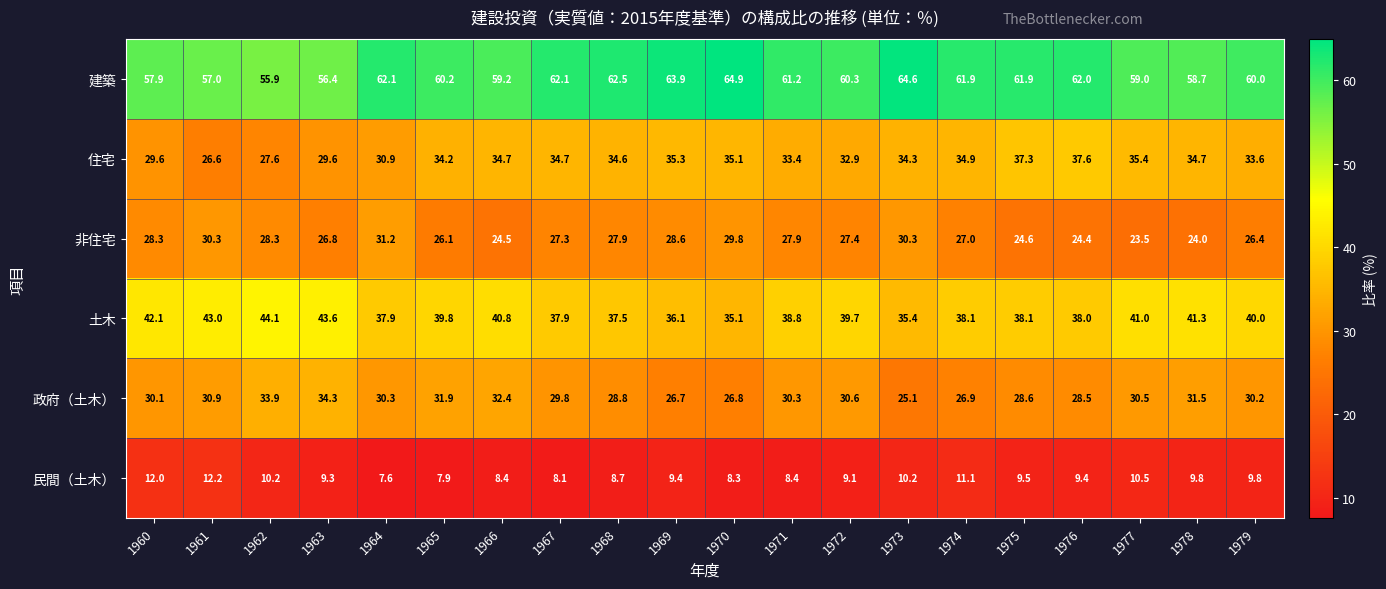

What is the difference between the maximum and minimum values in the 住宅 series?

11.0